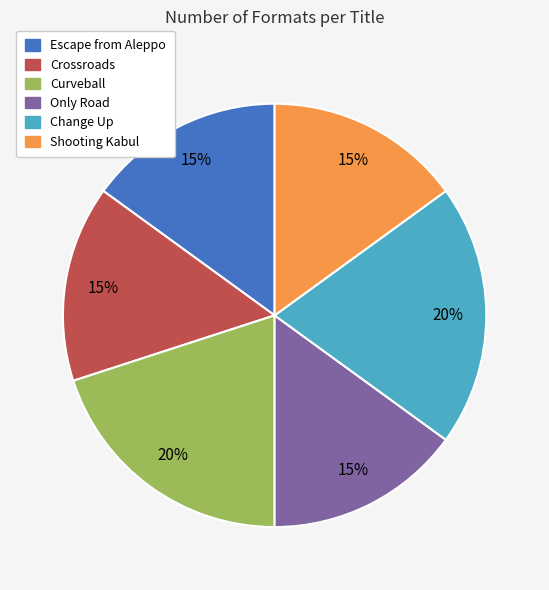

What is the ratio of the value at Only Road to the value at Curveball?

0.8